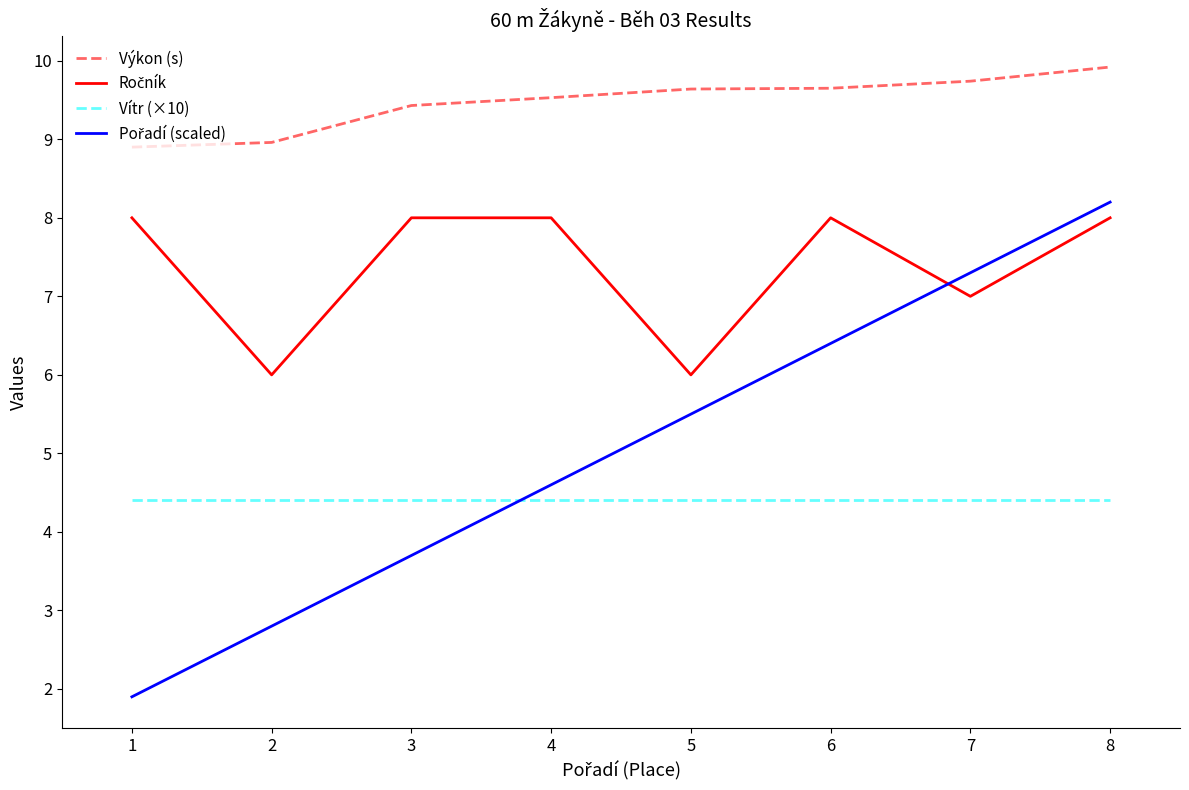

What is the difference between the highest and lowest values at 1?

7.0